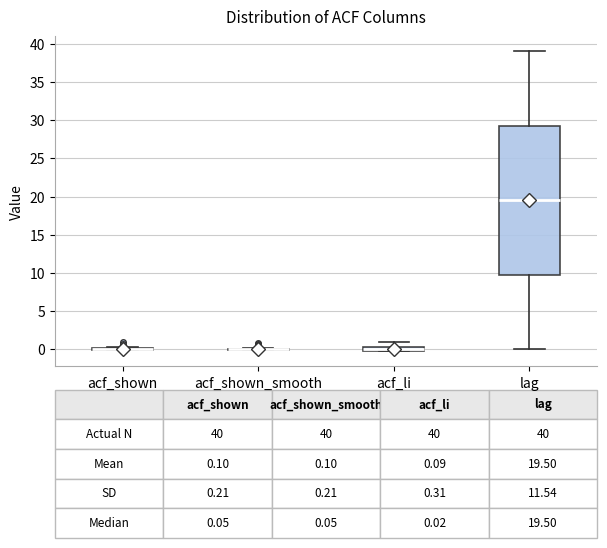

Comparing the boxes themselves (not the whiskers), which one is the tallest?

lag